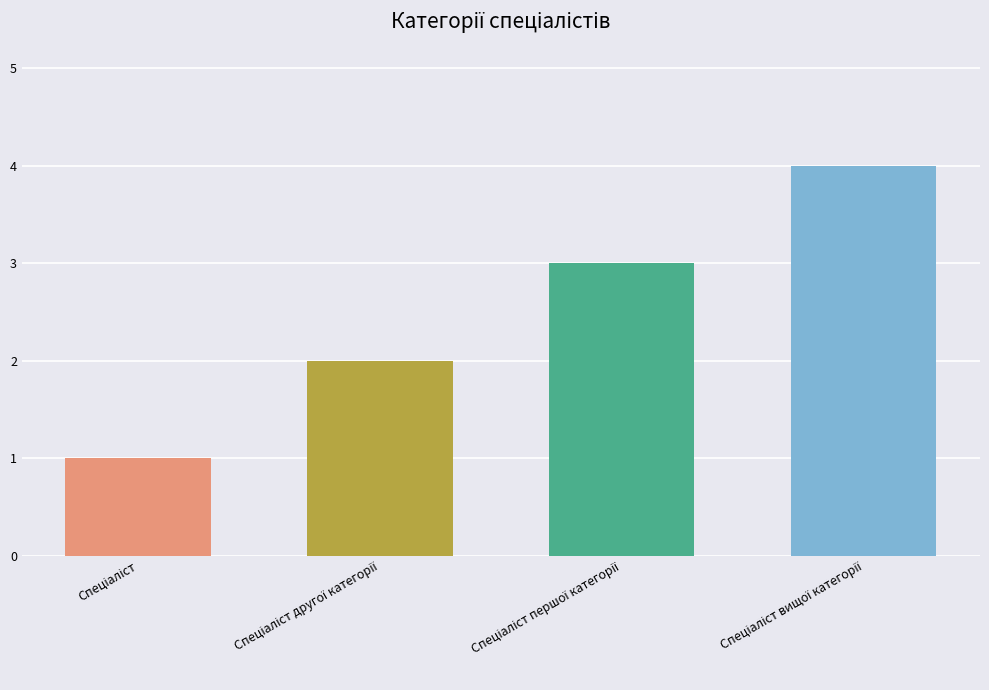

How many data points are less than 3?

2